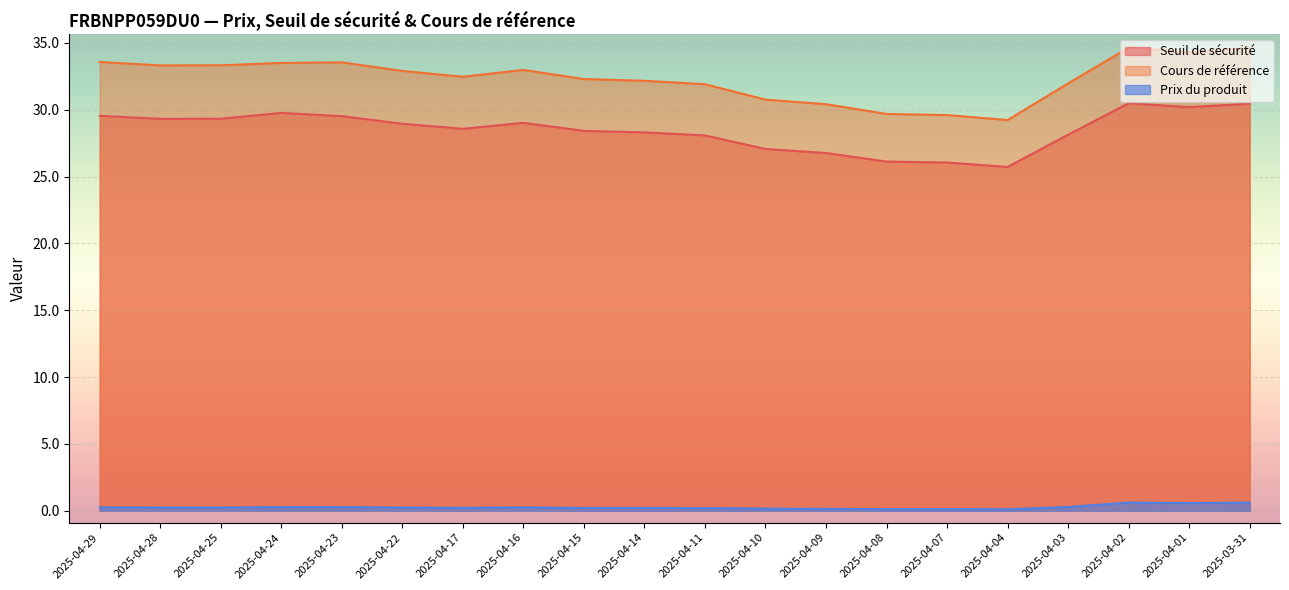

What is the minimum value shown in the chart?

0.1